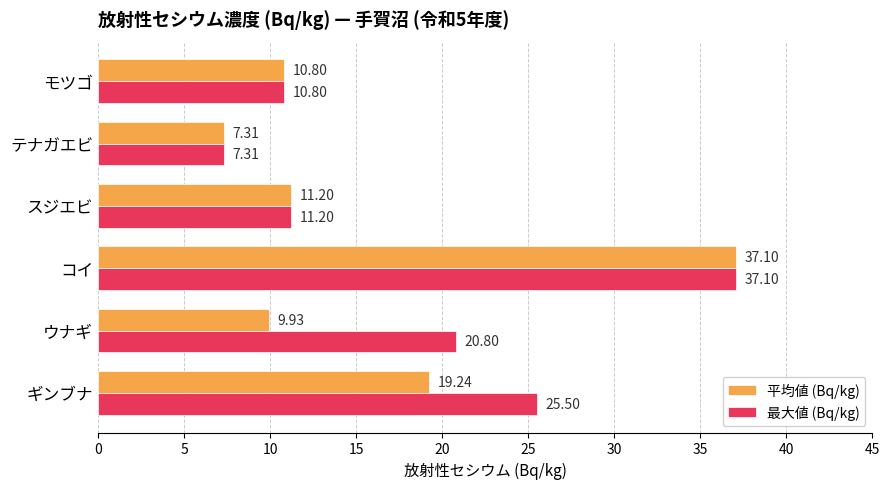

Which category has the highest value in the 最大値 (Bq/kg) series?

コイ